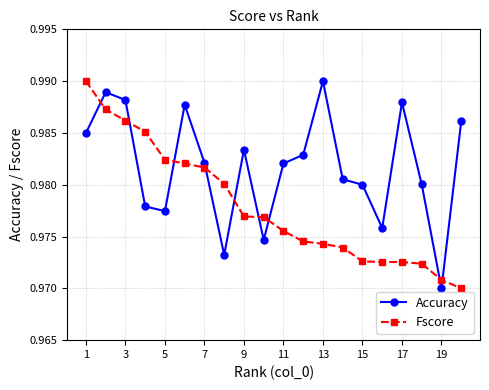

True or false: Accuracy has more than 2 interior local peaks.

True